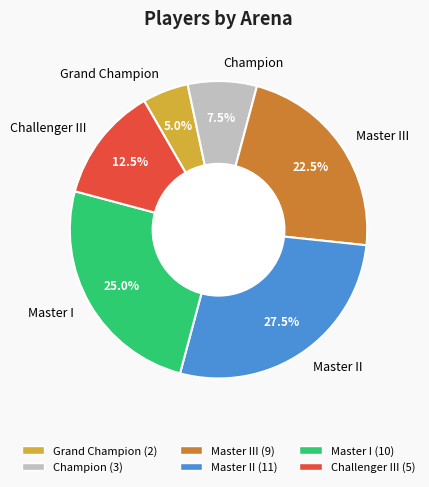

What is the largest slice in the pie chart?

Master II